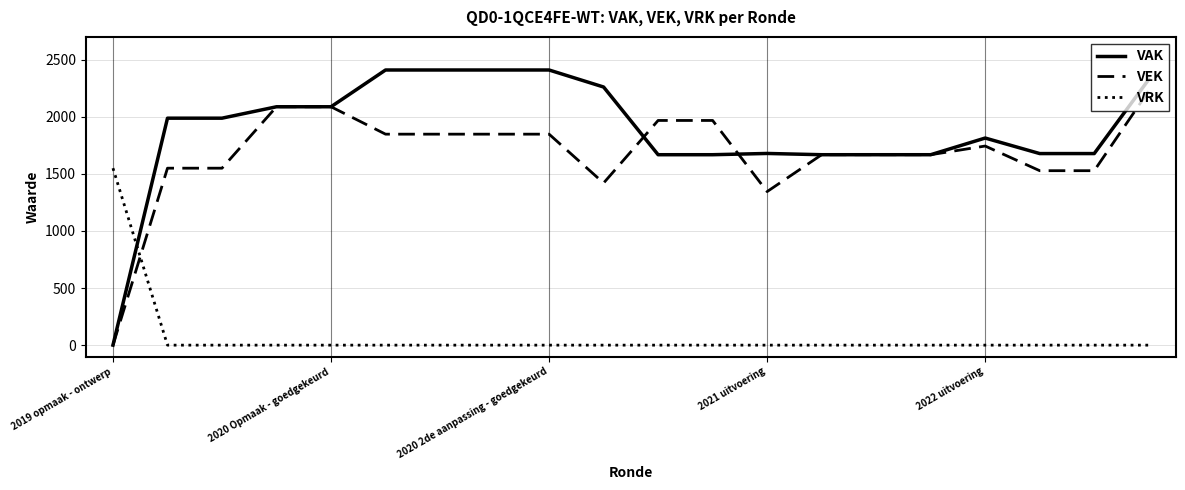

How many times do VAK and VRK cross each other?

1